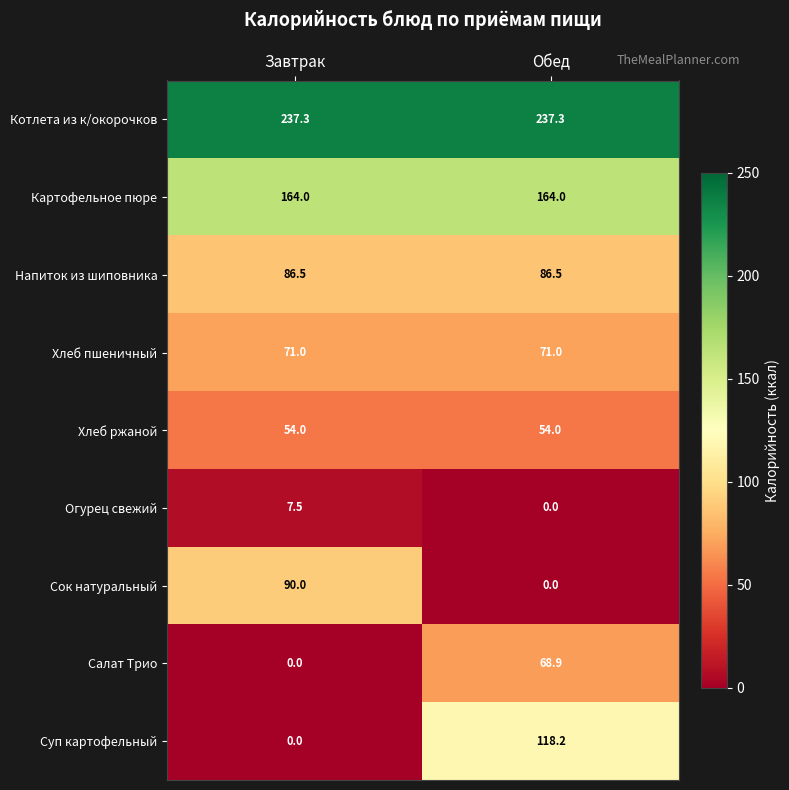

At how many categories does at least one series exceed 34?

2